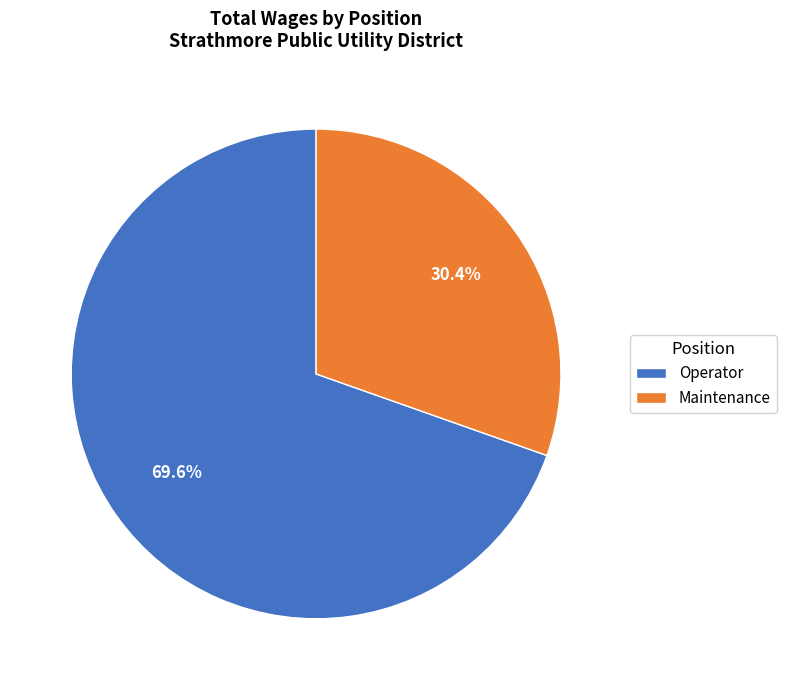

Which slice represents more than half of the pie?

Operator